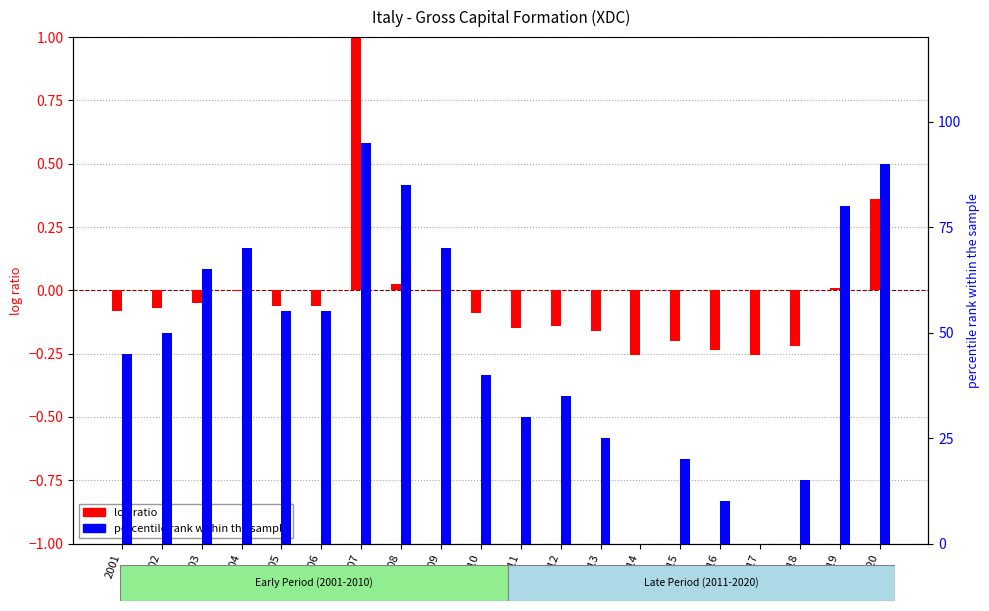

Rank the series by their average value, from lowest to highest.

log ratio, percentile rank within the sample